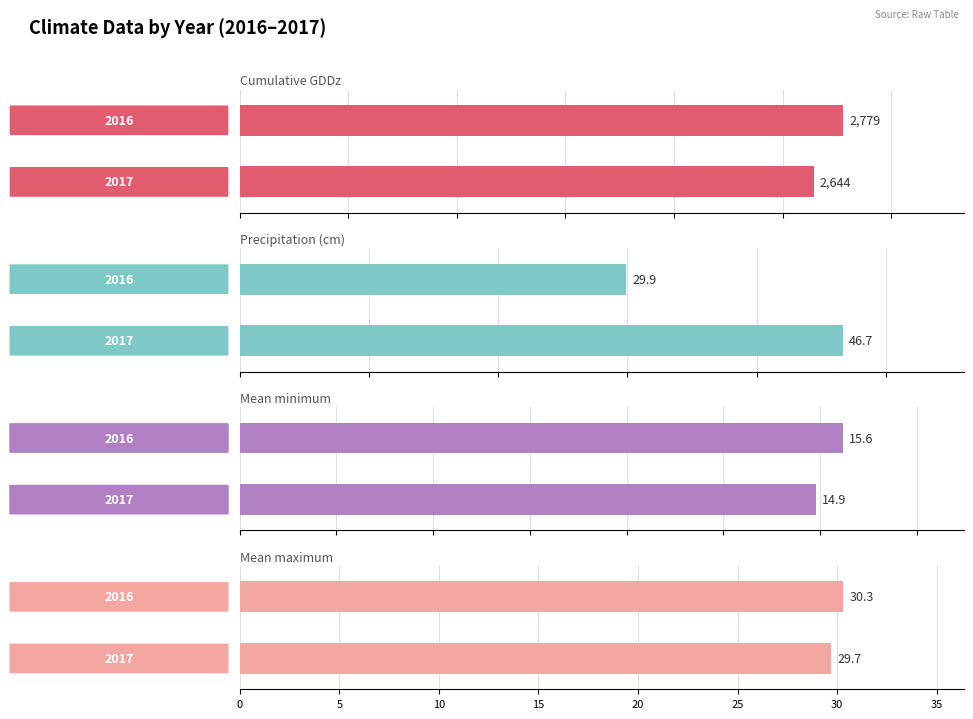

Reading left to right, list all the values displayed in this chart.

Cumulative GDDz: 2779.0	2644.0
Precipitation (cm): 29.9	46.7
Mean minimum: 15.6	14.9
Mean maximum: 30.3	29.7